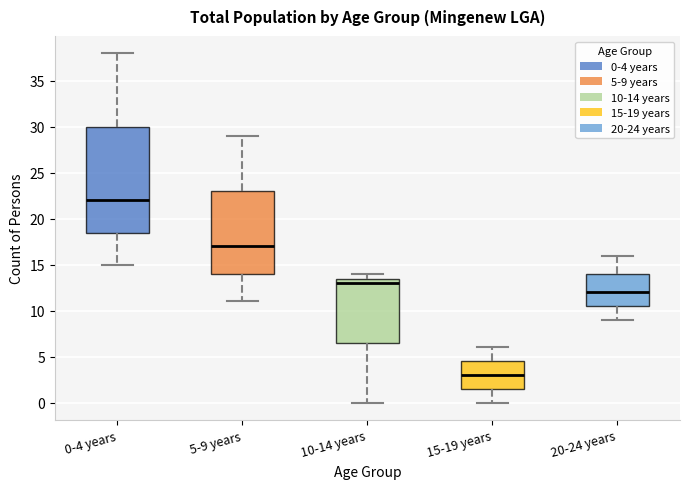

Where does the lower whisker of the box for 15-19 years end on the y-axis? The values are not printed on the chart, so give them approximately, as read against the axis.

0.0